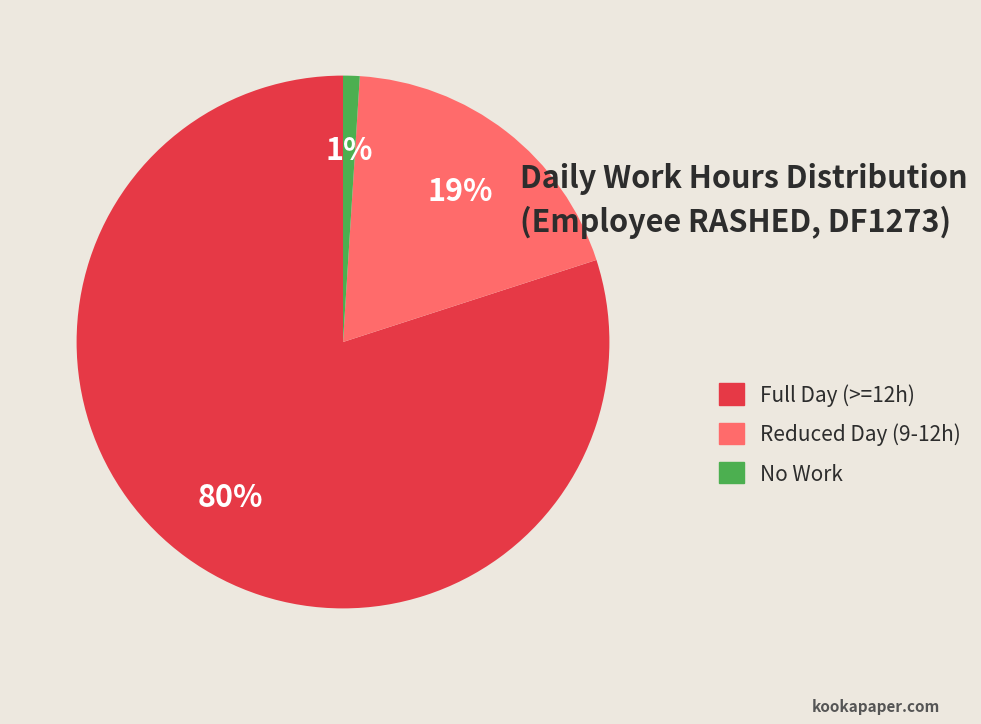

How many slices are in this pie chart?

3